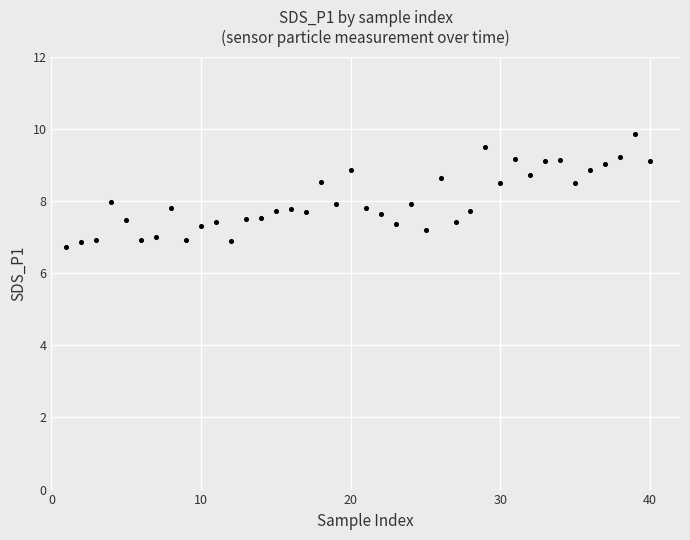

What is the range of Y values (max minus min)?

3.1